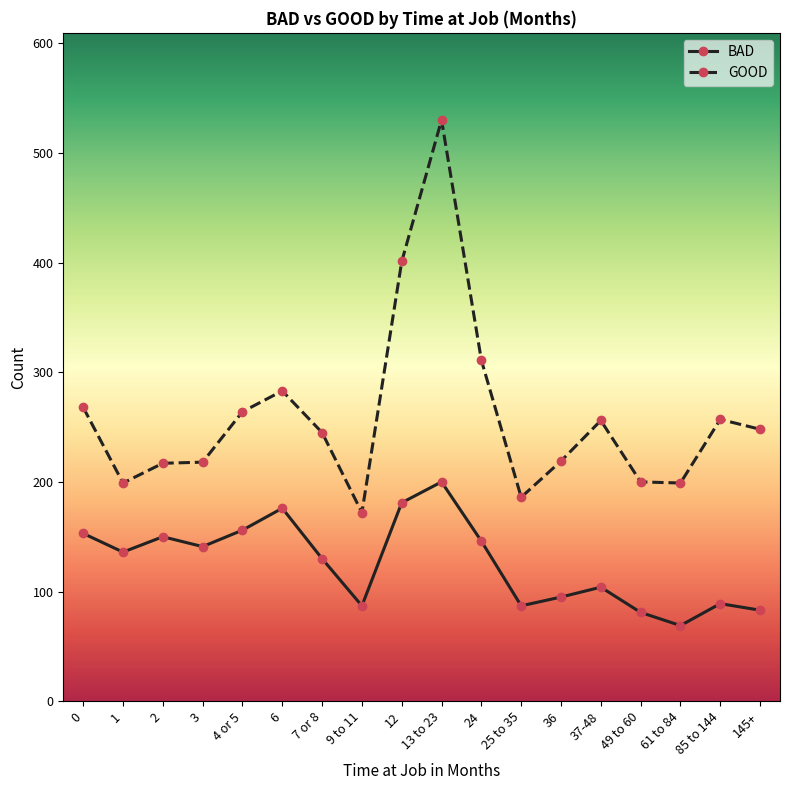

At which category does the chart reach its minimum across all series?

61 to 84